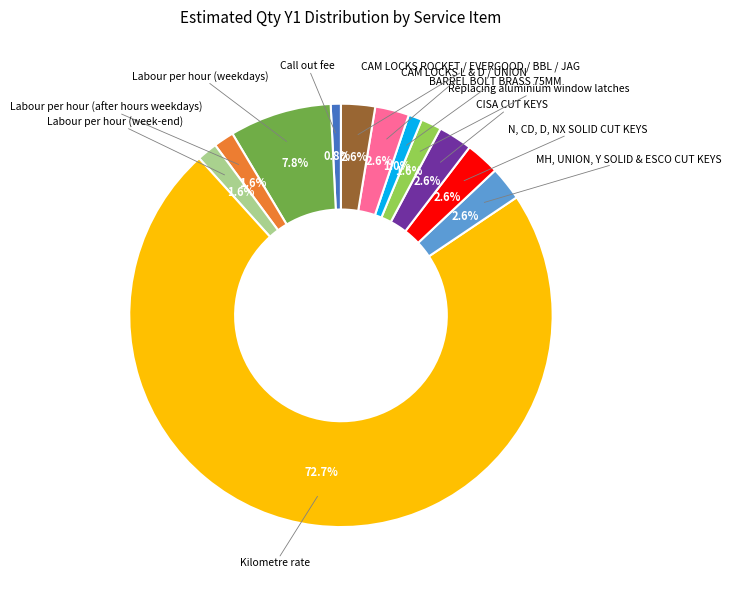

Count the number of slices in the pie.

12